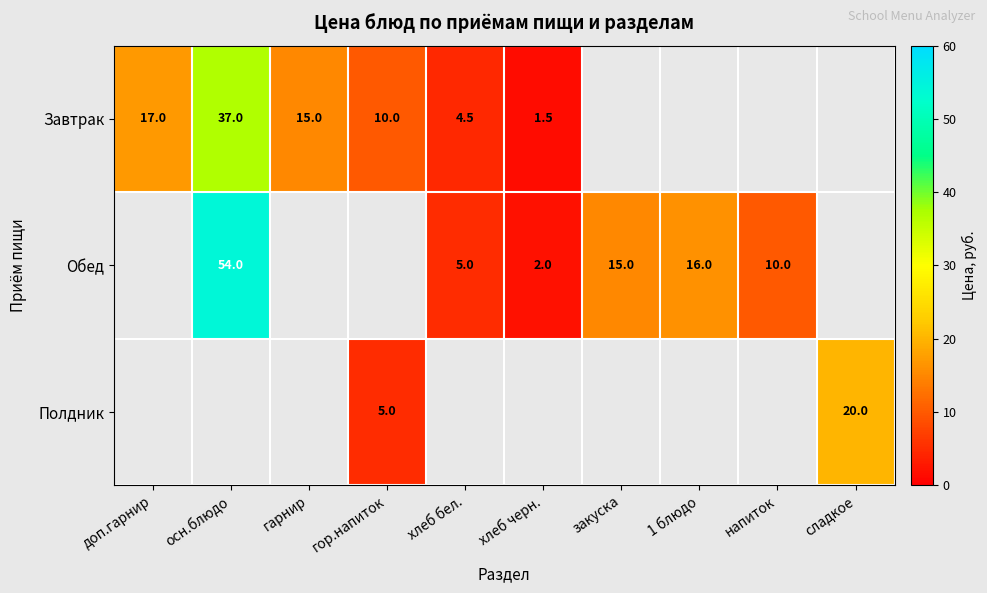

Is it true that Завтрак equals 4.5 at хлеб бел.?

True